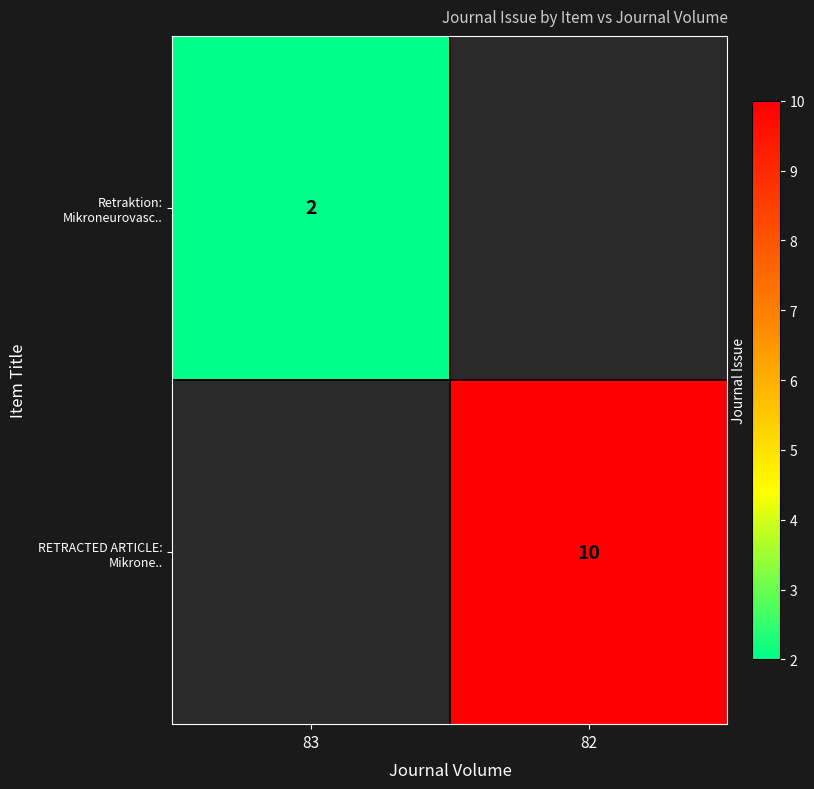

The value of Retraktion: Mikroneurovasc.. at 83 is 2. True or false?

True